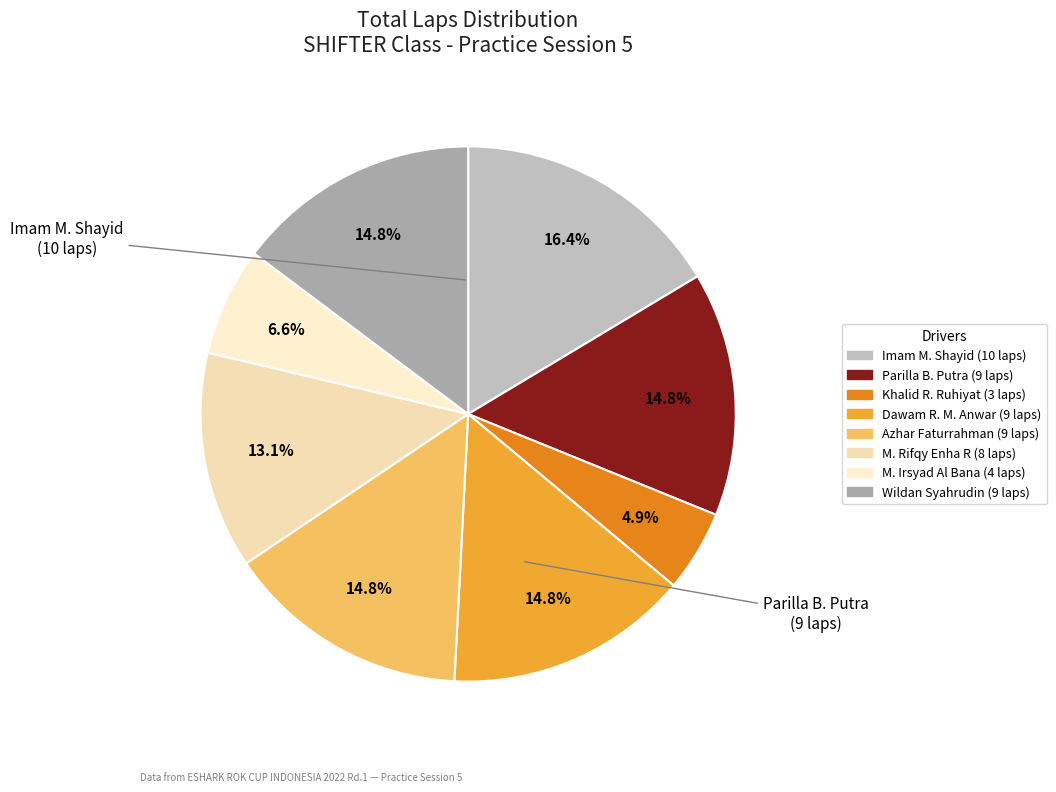

How many segments does this pie chart have?

8